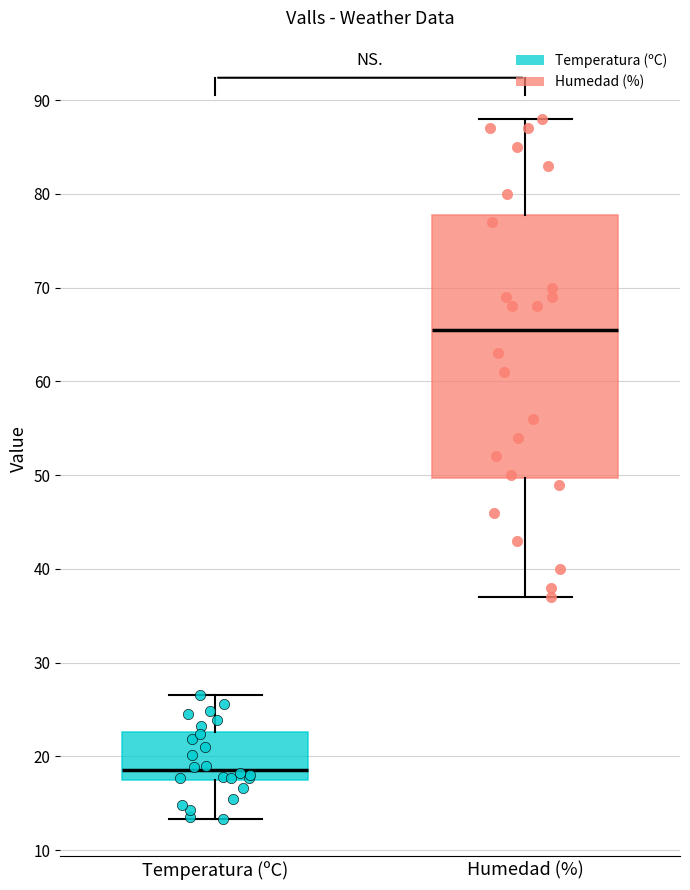

Comparing the boxes themselves (not the whiskers), which one is the tallest?

Humedad (%)